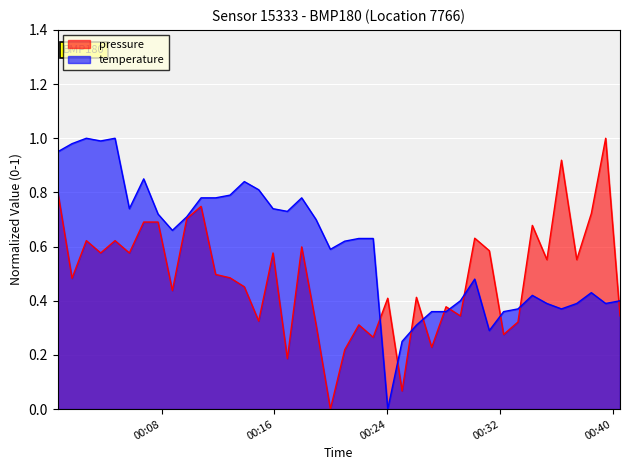

What are all the series names shown in the legend?

pressure, temperature